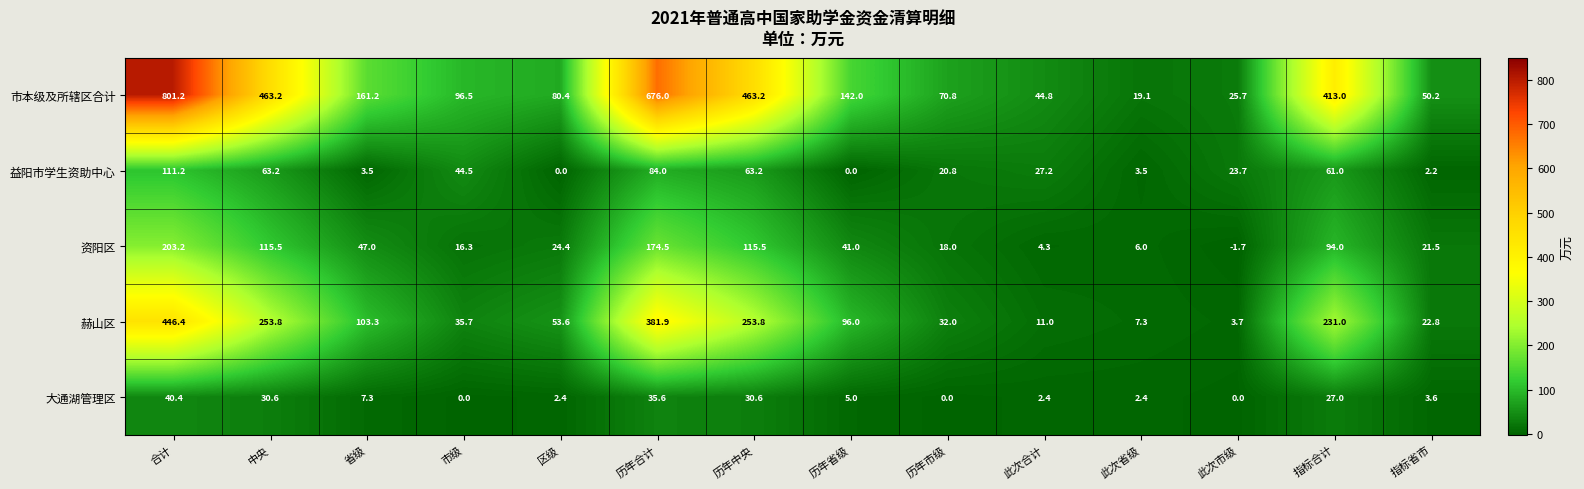

Which series has the largest total across all categories?

市本级及所辖区合计